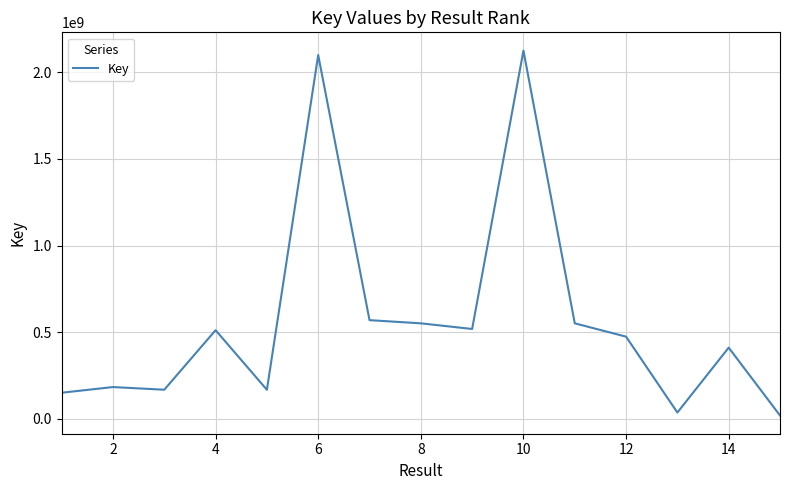

What is the greatest value displayed?

2124877079